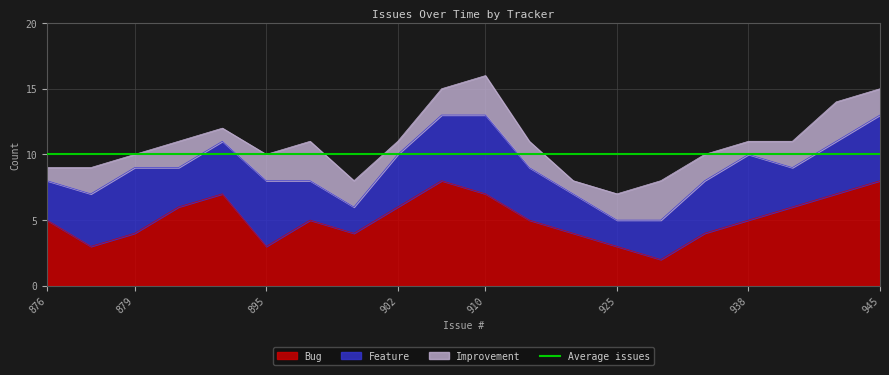

True or false: Feature and Bug intersect in this chart.

True